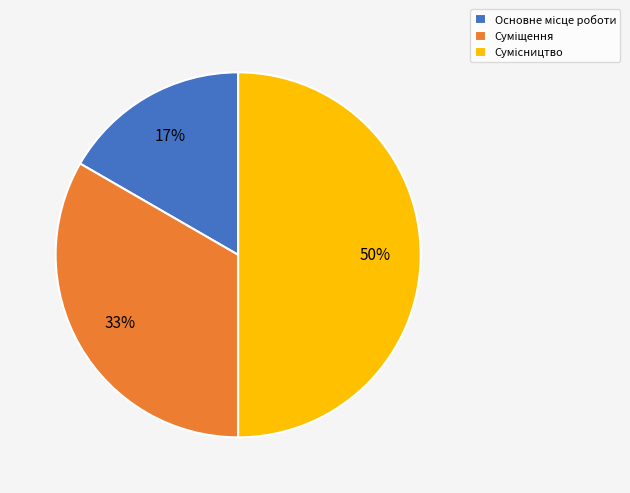

To the nearest percent, what is the average slice percentage?

33%